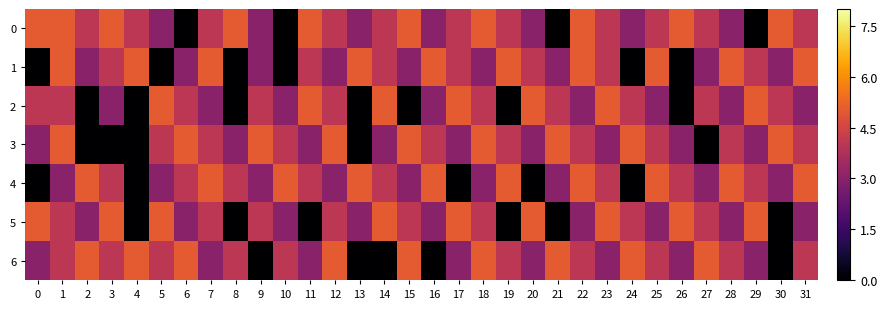

Between 4 and 20, which series saw the biggest shift?

2